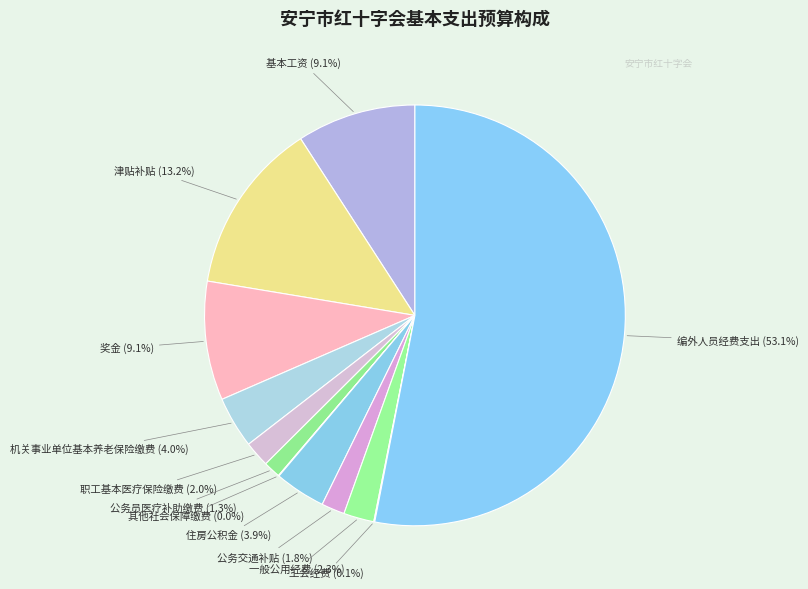

Does any single category account for the majority?

Yes